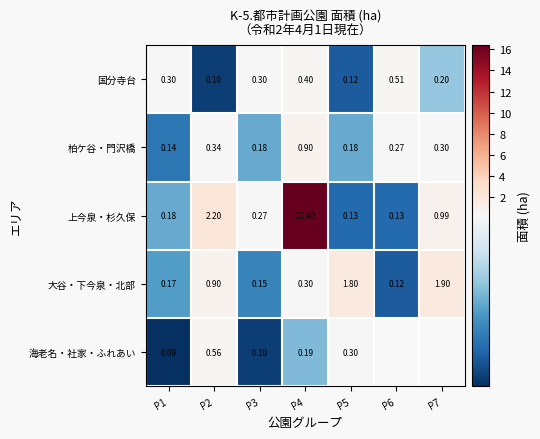

The 上今泉・杉久保 series shows 16.4 at P4. True or false?

True